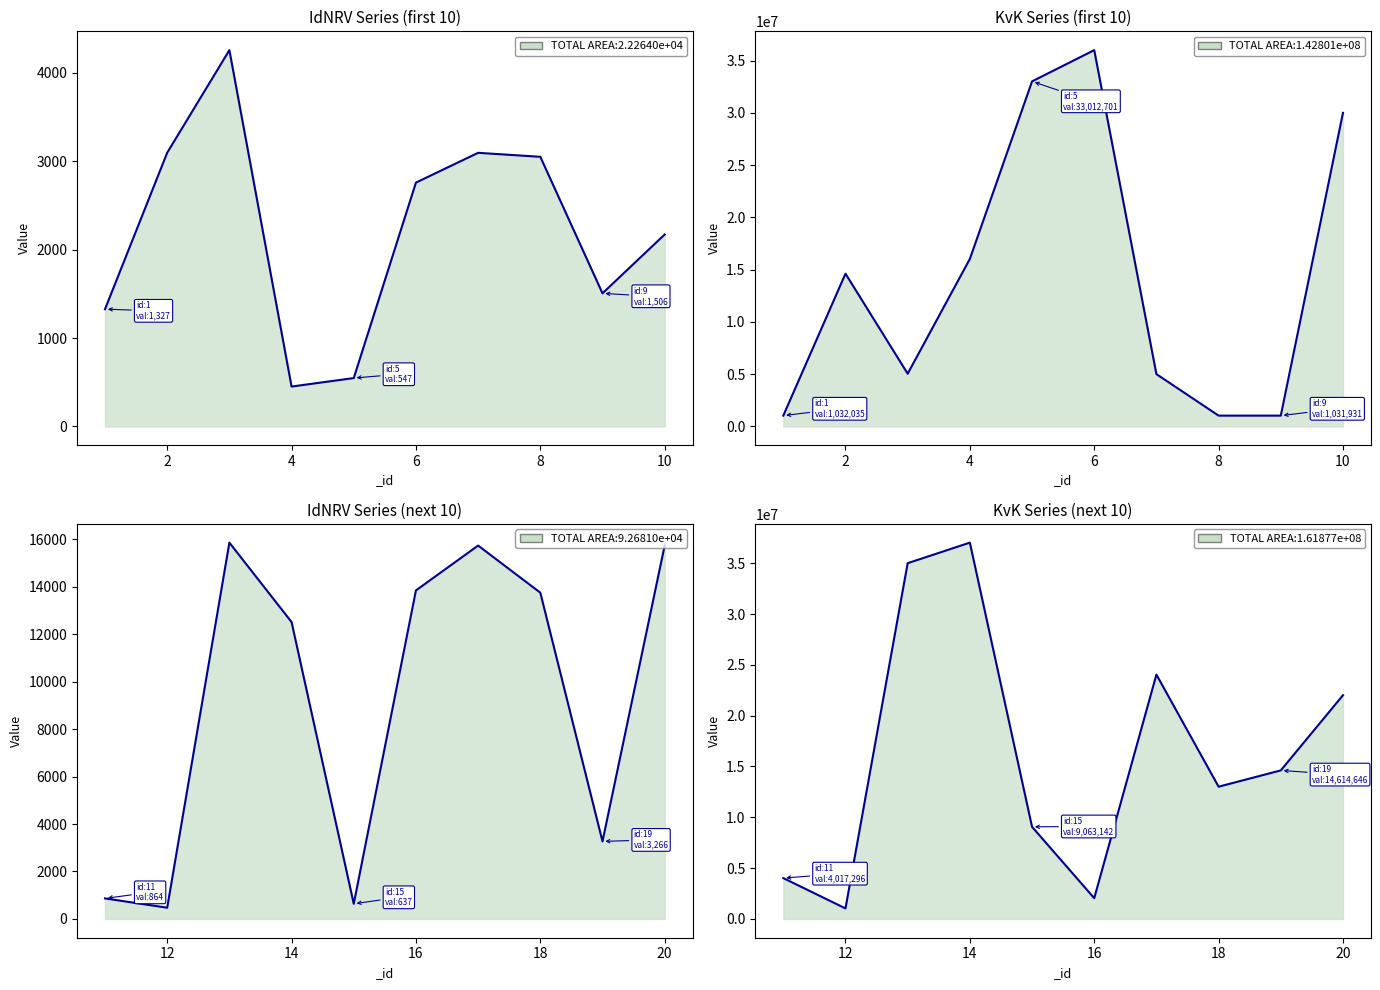

At how many categories does at least one series exceed 16701630?

6